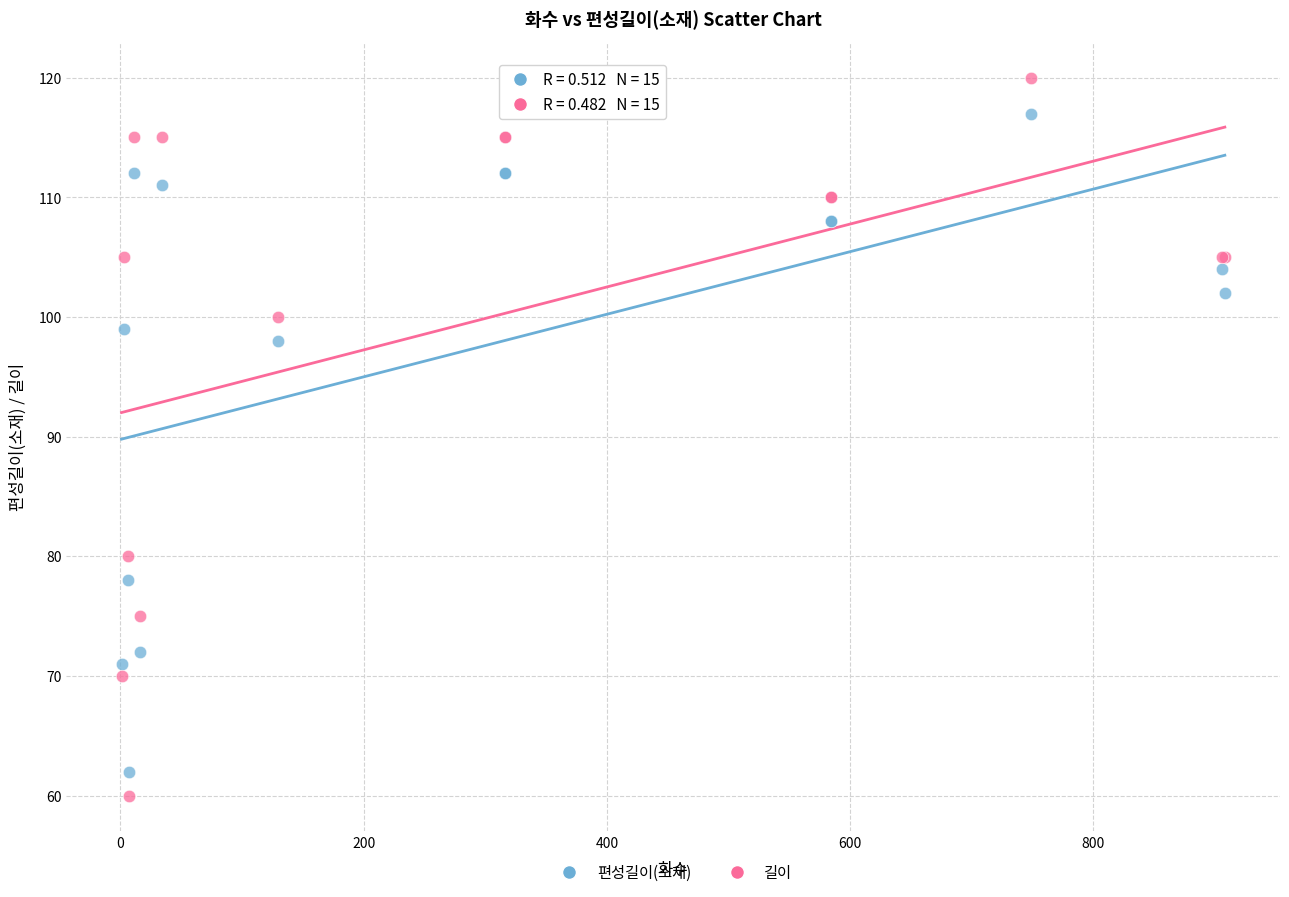

What are all the series names shown in the legend?

편성길이(소재), 길이